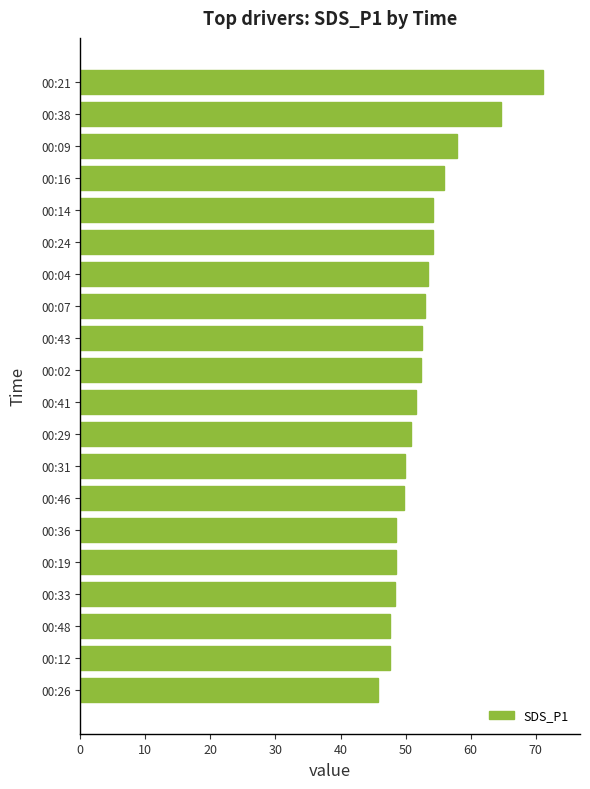

The chart shows a value of 53.4 at 00:04. True or false?

True